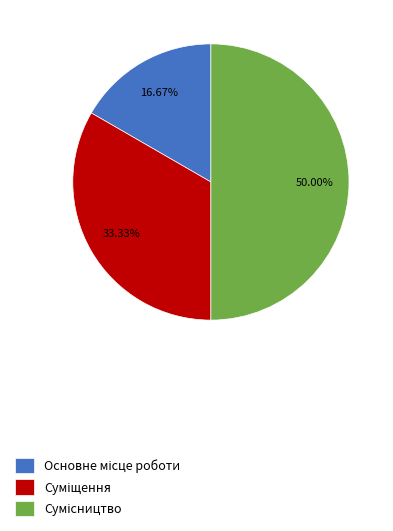

Rank the categories by value from highest to lowest.

Сумісництво, Суміщення, Основне місце роботи